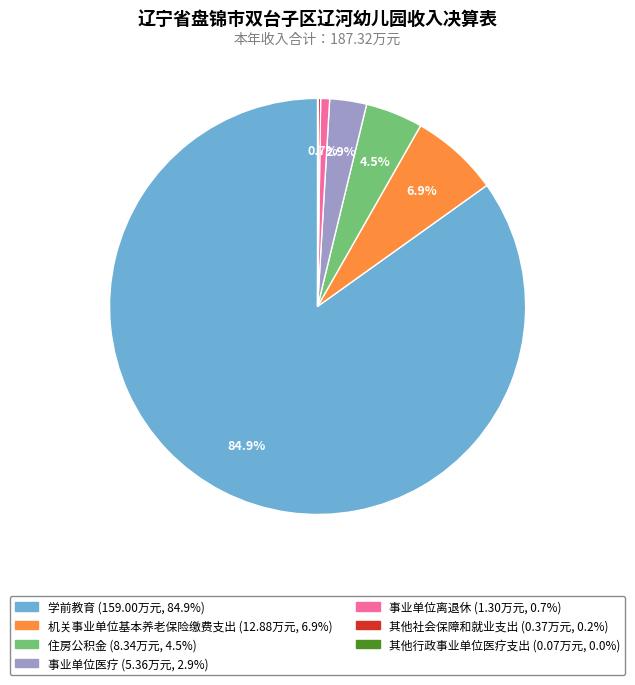

Between 事业单位离退休 and 学前教育, which is larger?

学前教育